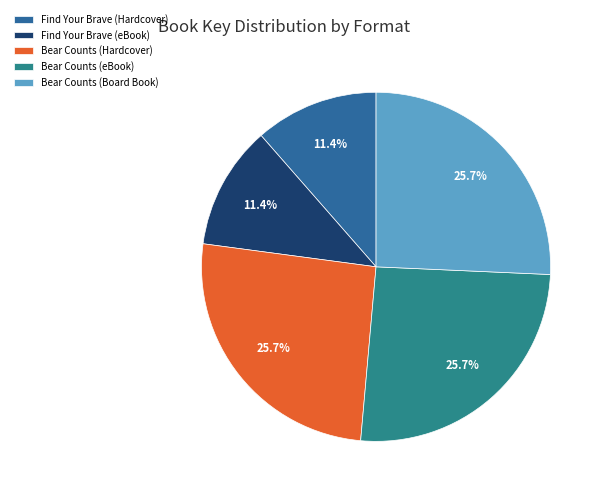

What percentage is the Bear Counts (Board Book) slice, to the nearest percent?

26%